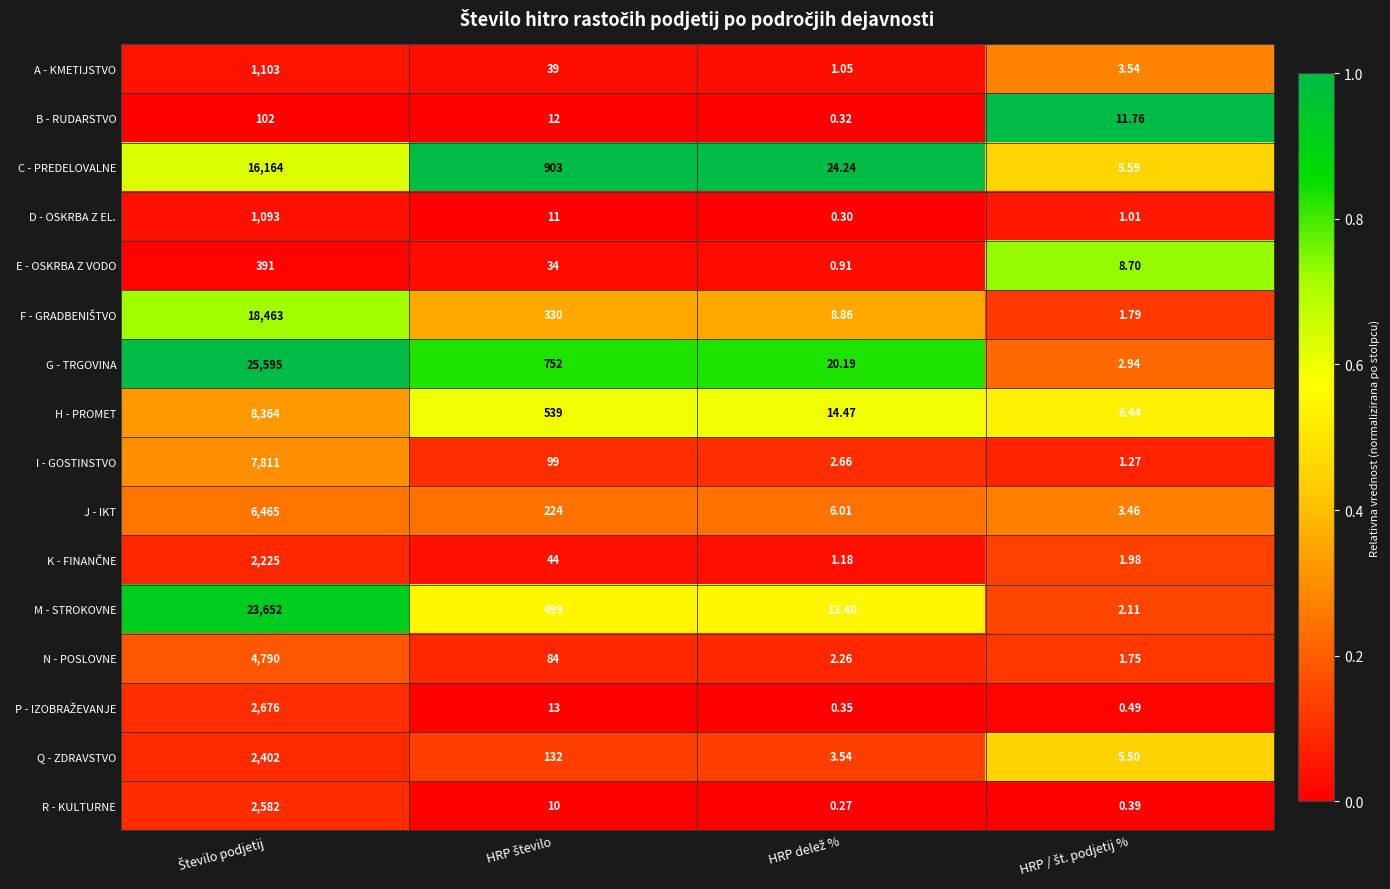

Which series has the largest range (max minus min)?

G - TRGOVINA